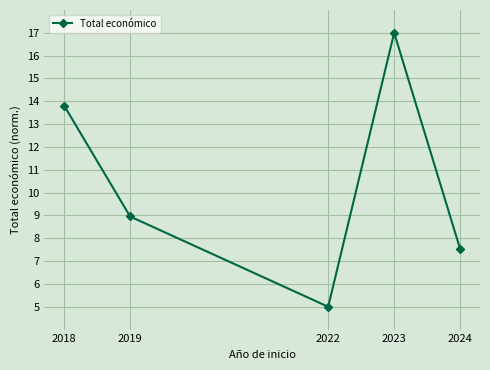

What is the ratio of the value at 2024 to the value at 2018?

0.5